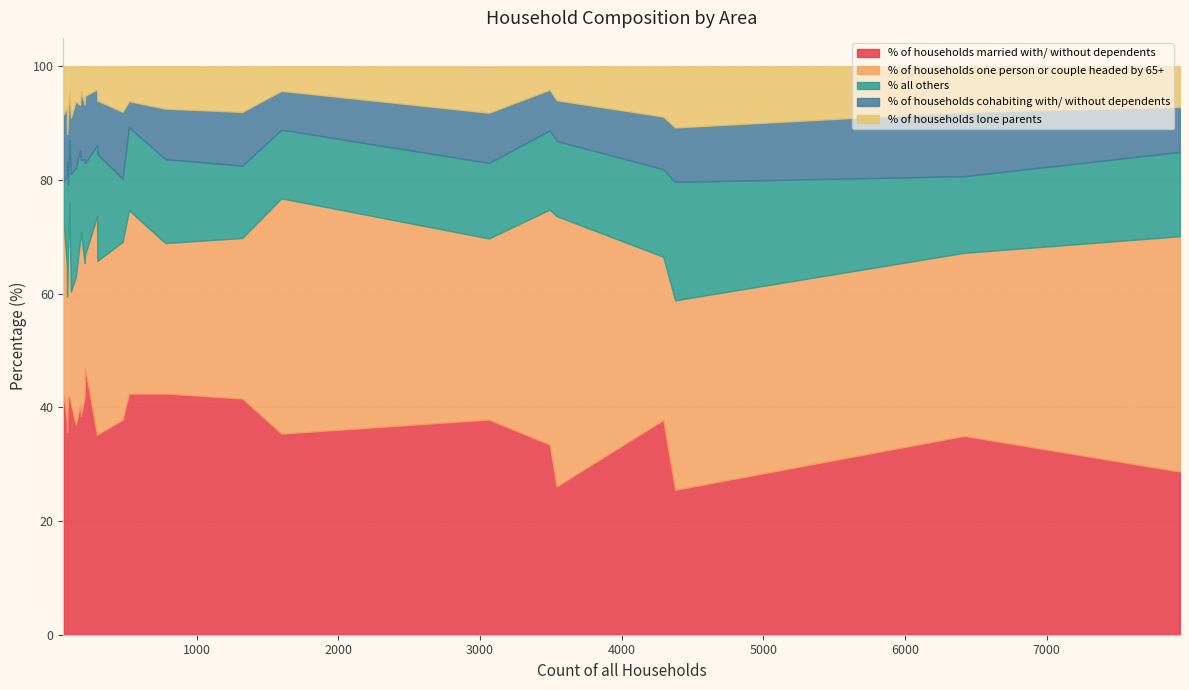

What is the difference between the maximum and minimum values in the % of households married with/ without dependents series?

21.4